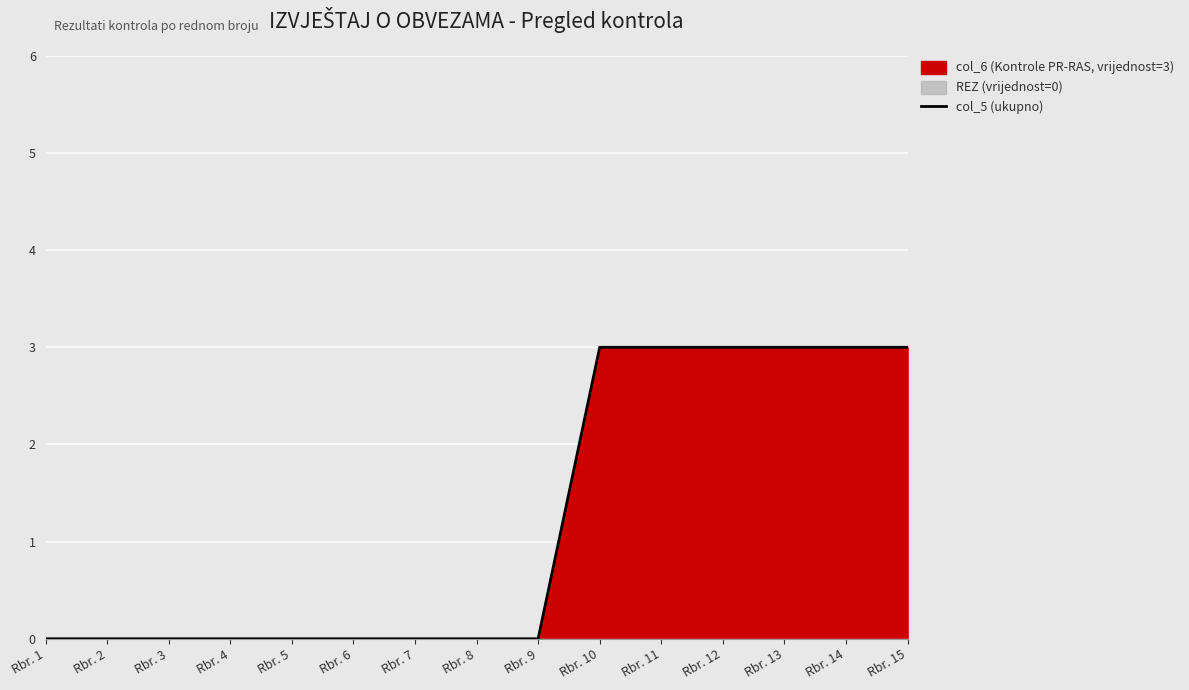

What is the average value?

1